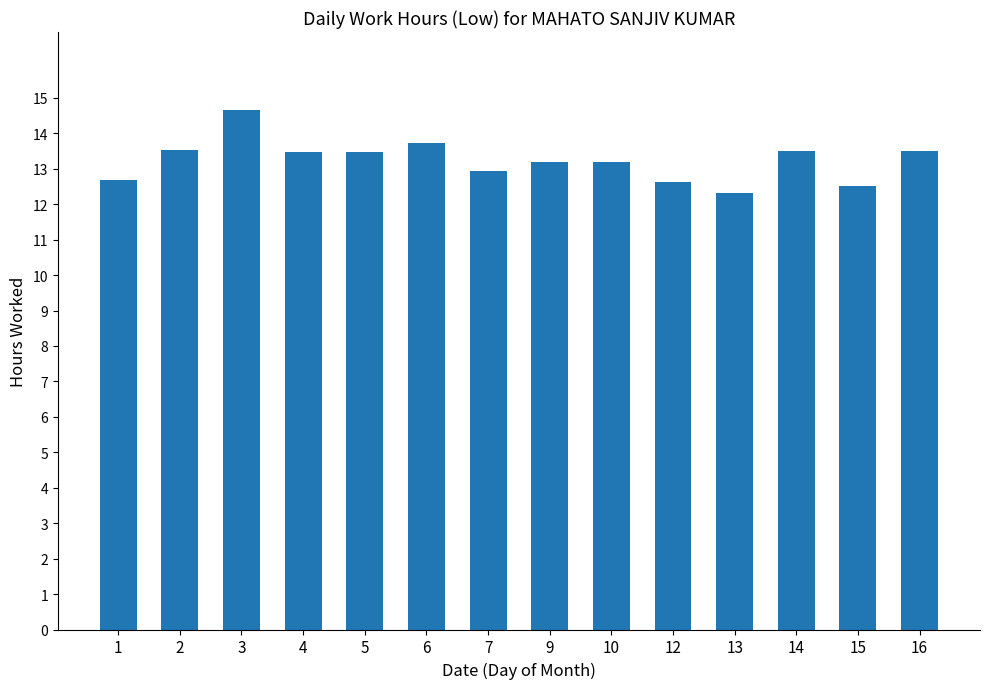

Are the bars horizontal?

No